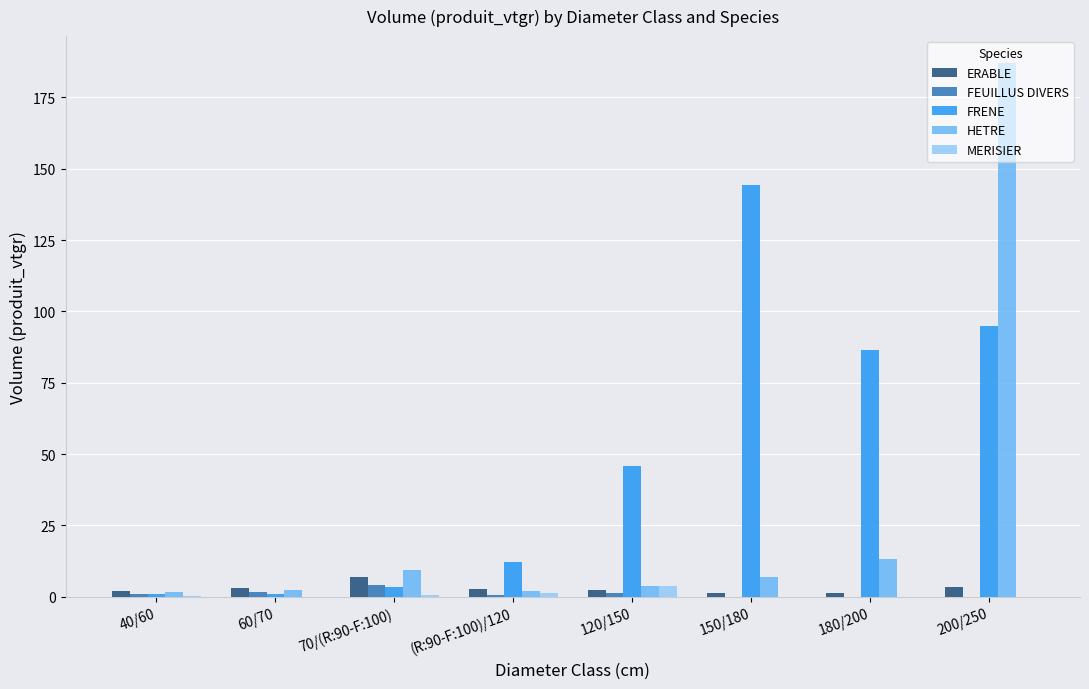

How many values in the FRENE series exceed 45?

4